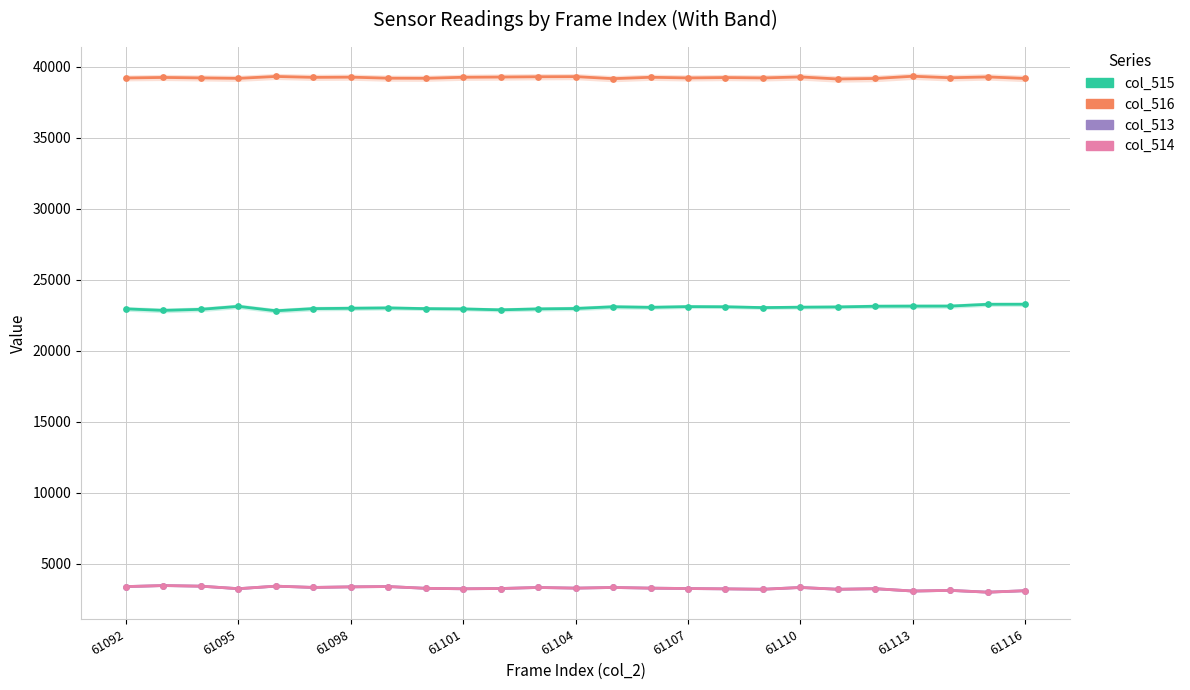

Which series contains the highest Y value?

col_516